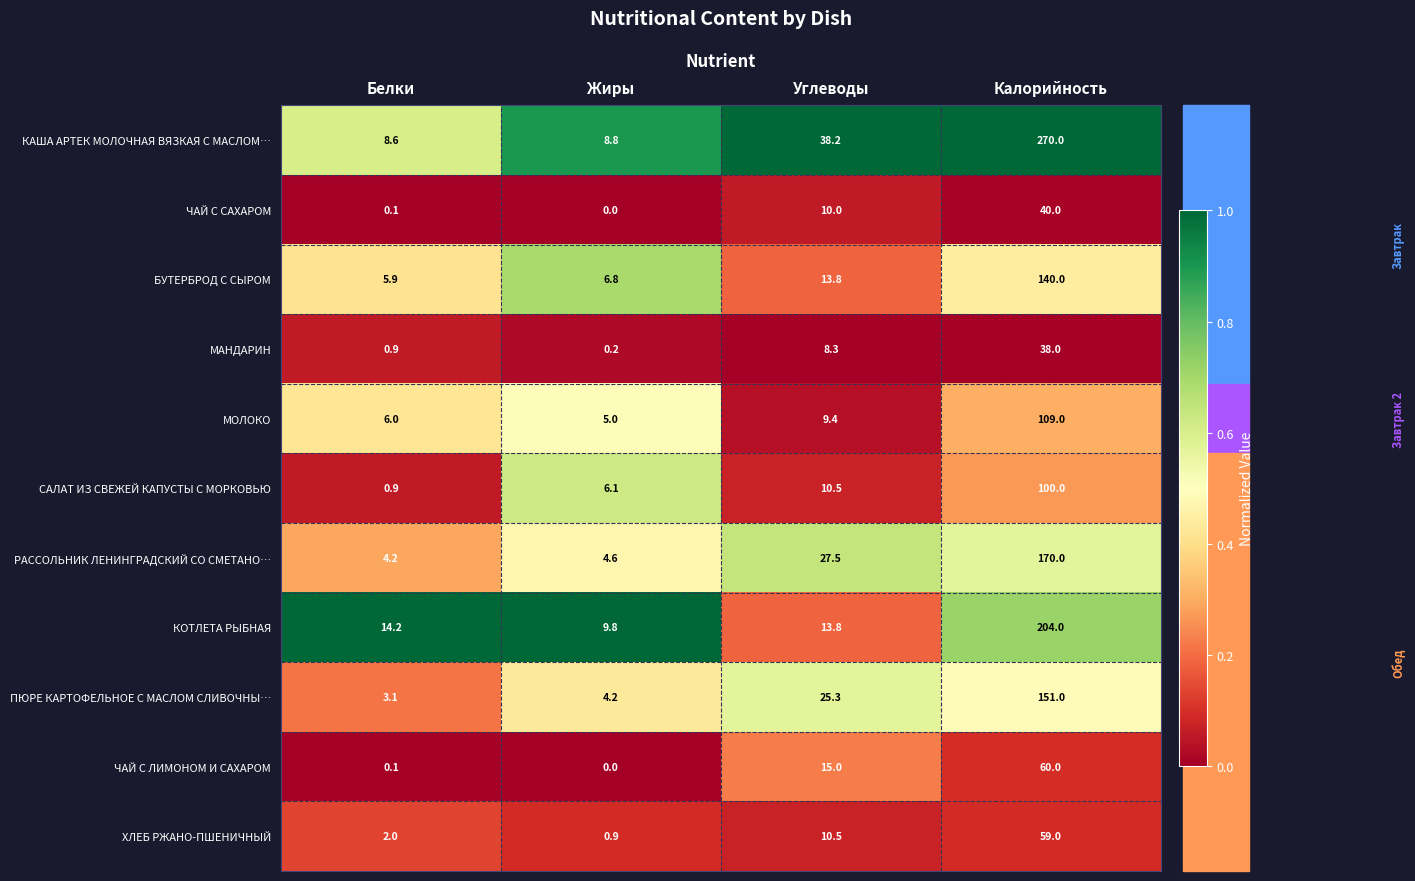

List the series in order of their peak value, lowest first.

МАНДАРИН, ЧАЙ С САХАРОМ, ХЛЕБ РЖАНО-ПШЕНИЧНЫЙ, ЧАЙ С ЛИМОНОМ И САХАРОМ, САЛАТ ИЗ СВЕЖЕЙ КАПУСТЫ С МОРКОВЬЮ, МОЛОКО, БУТЕРБРОД С СЫРОМ, ПЮРЕ КАРТОФЕЛЬНОЕ С МАСЛОМ СЛИВОЧНЫ…, РАССОЛЬНИК ЛЕНИНГРАДСКИЙ СО СМЕТАНО…, КОТЛЕТА РЫБНАЯ, КАША АРТЕК МОЛОЧНАЯ ВЯЗКАЯ С МАСЛОМ…